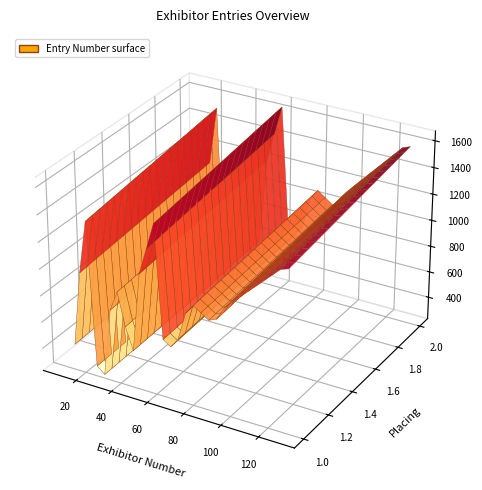

Reading right to left, extract all data points from this chart.

Exhibitor Number: 39=126	38=37	37=49	36=30	35=28	34=10	33=62	32=128	31=130	30=77	29=91	28=75	27=47	26=29	25=22	24=129	23=97	22=96	21=64	20=11	19=12	18=126	17=129	16=128	15=12	14=10	13=128	12=10	11=11	10=128	9=129	8=126	7=130	6=126	5=28	4=130	3=126	2=27	1=129	0=97
Entry Number: 39=1409	38=1034	37=986	36=174	35=161	34=12	33=1606	32=1455	31=1435	30=1009	29=883	28=751	27=445	26=168	25=1484	24=1423	23=1029	22=1012	21=552	20=17	19=15	18=1410	17=1425	16=1471	15=136	14=127	13=1467	12=126	11=125	10=1431	9=1432	8=1416	7=1442	6=1417	5=162	4=1441	3=1419	2=191	1=1428	0=1030
Placing: 39=2	38=2	37=2	36=1	35=1	34=1	33=1	32=2	31=2	30=1	29=2	28=1	27=2	26=1	25=1	24=2	23=2	22=1	21=1	20=1	19=2	18=1	17=1	16=1	15=1	14=2	13=1	12=1	11=2	10=1	9=1	8=1	7=1	6=1	5=2	4=1	3=2	2=1	1=1	0=2